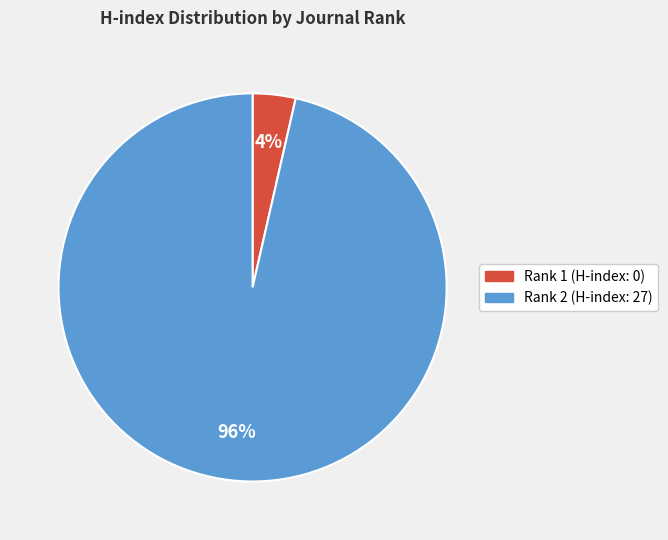

What is the smallest slice in the pie chart?

Rank 1 (H-index: 0)